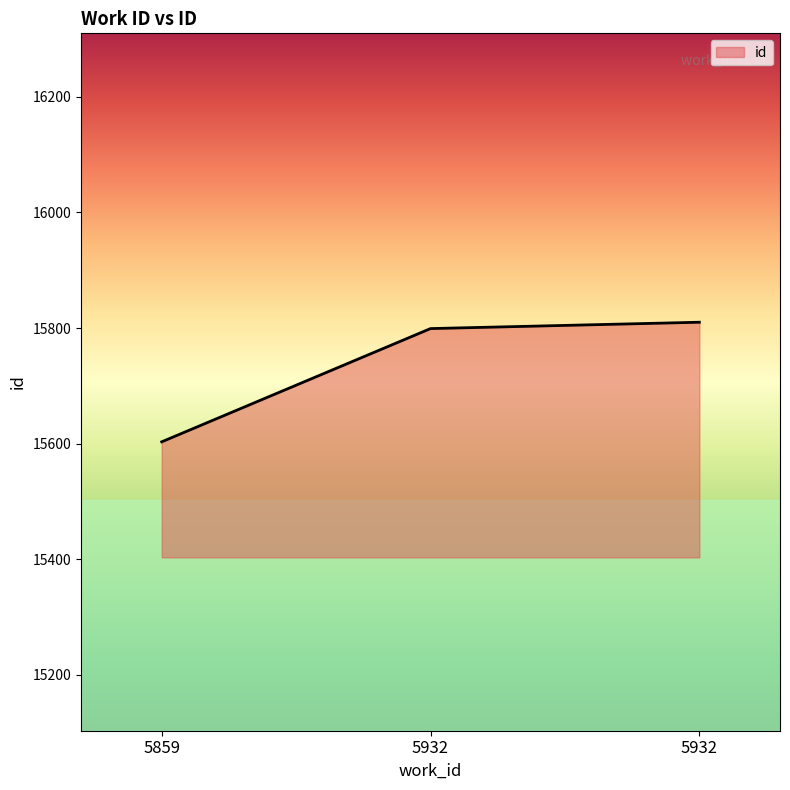

Does the chart have visible grid lines?

No